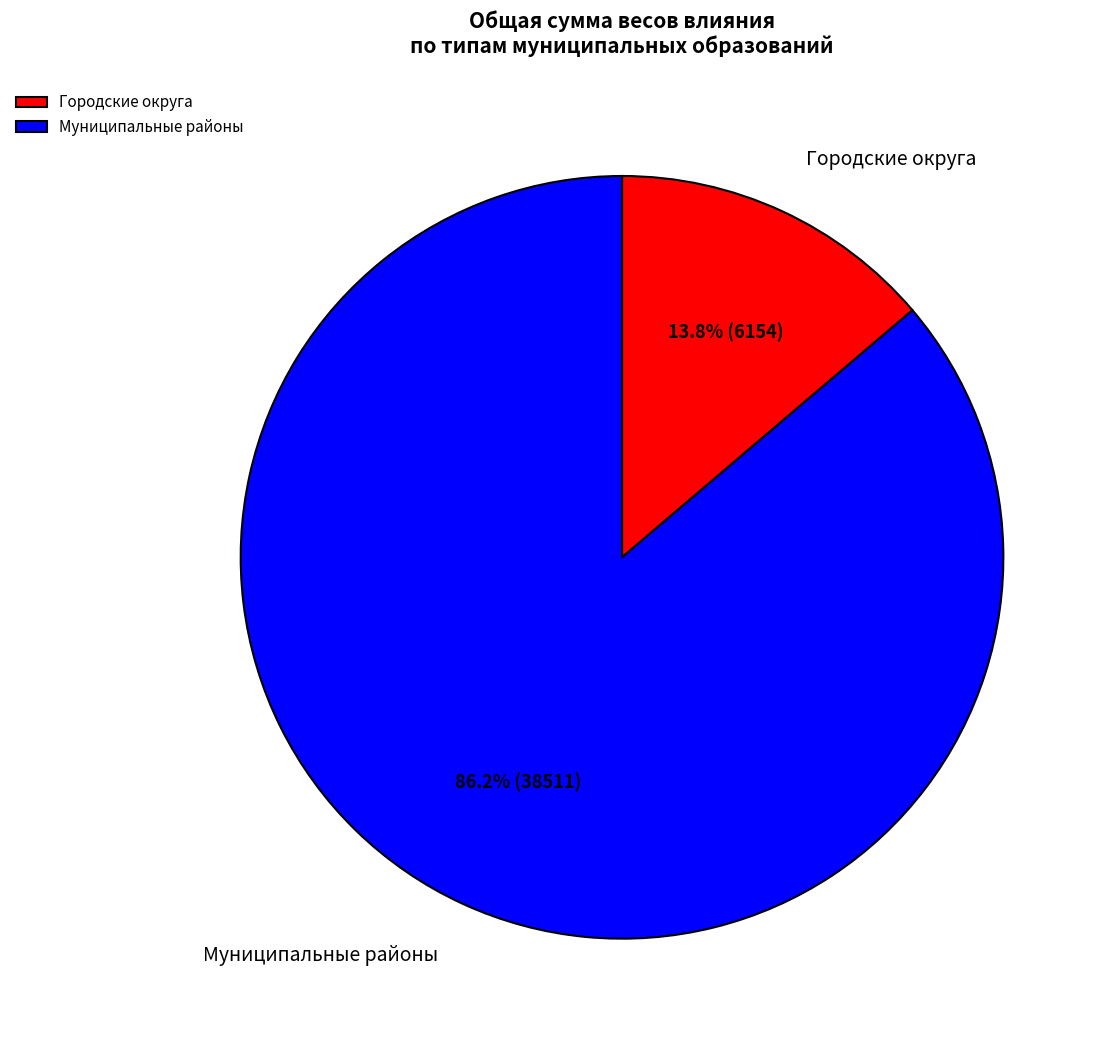

How many segments does this pie chart have?

2